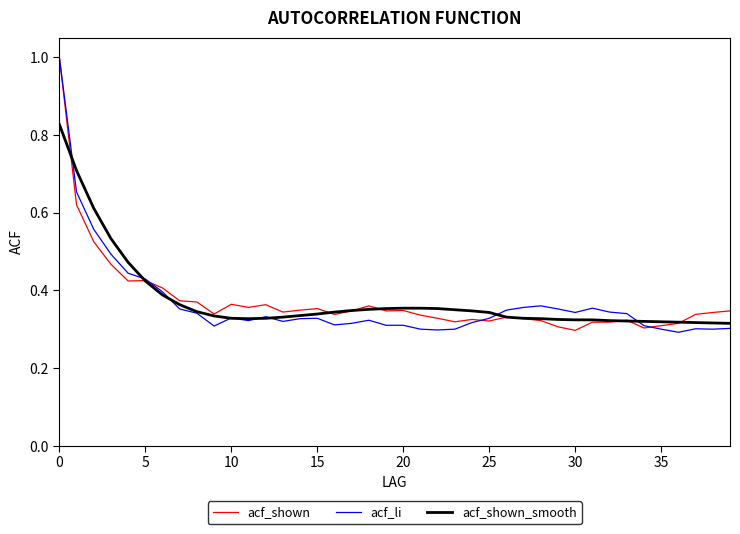

What are all the series names shown in the legend?

acf_shown, acf_li, acf_shown_smooth